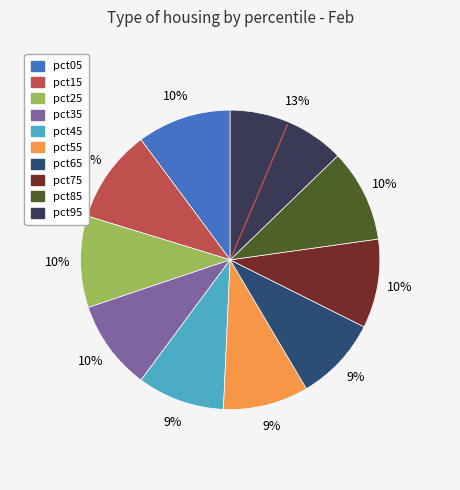

To the nearest percent, what is the difference between the largest and smallest slice percentages?

4%